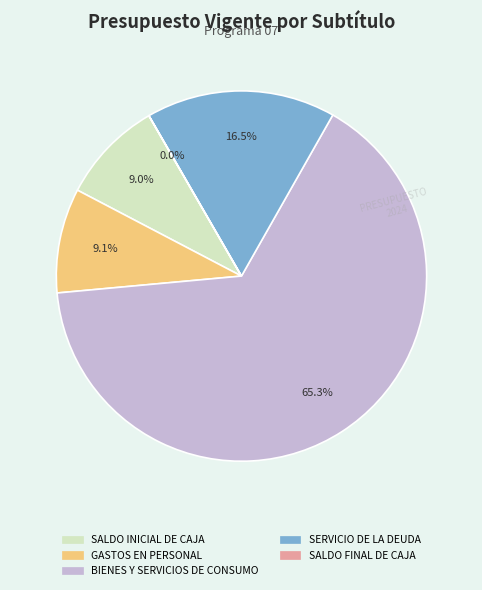

To the nearest percent, what is the difference between the SALDO INICIAL DE CAJA and BIENES Y SERVICIOS DE CONSUMO slice percentages?

56%